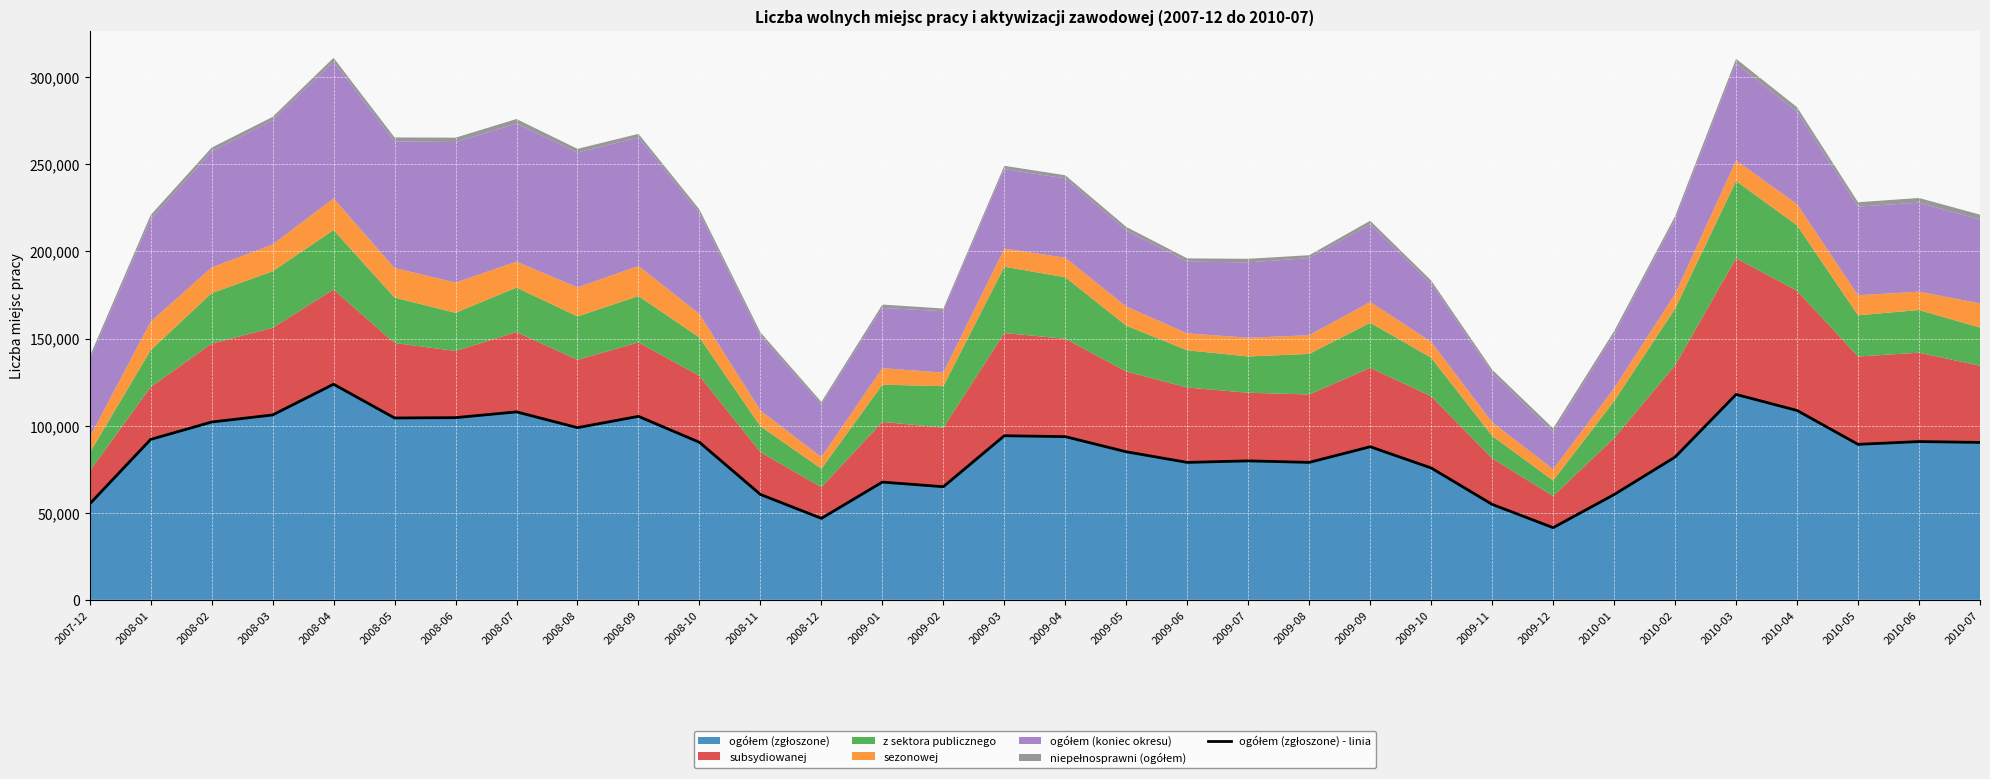

What is the maximum value shown in the chart?

123750